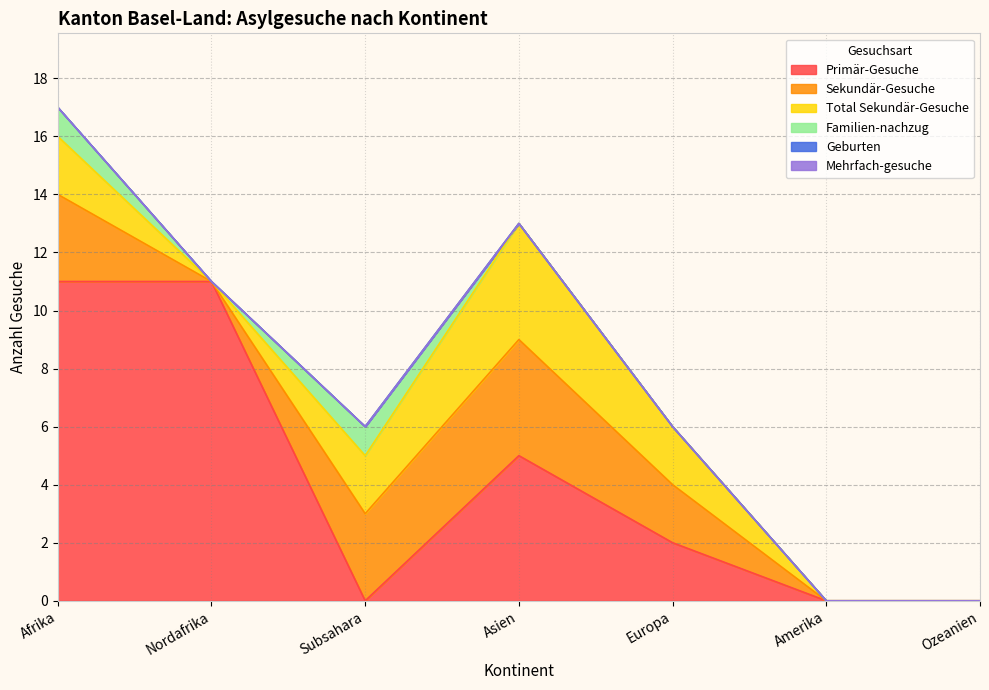

True or false: Familien-nachzug has a value of 0 at Amerika.

True